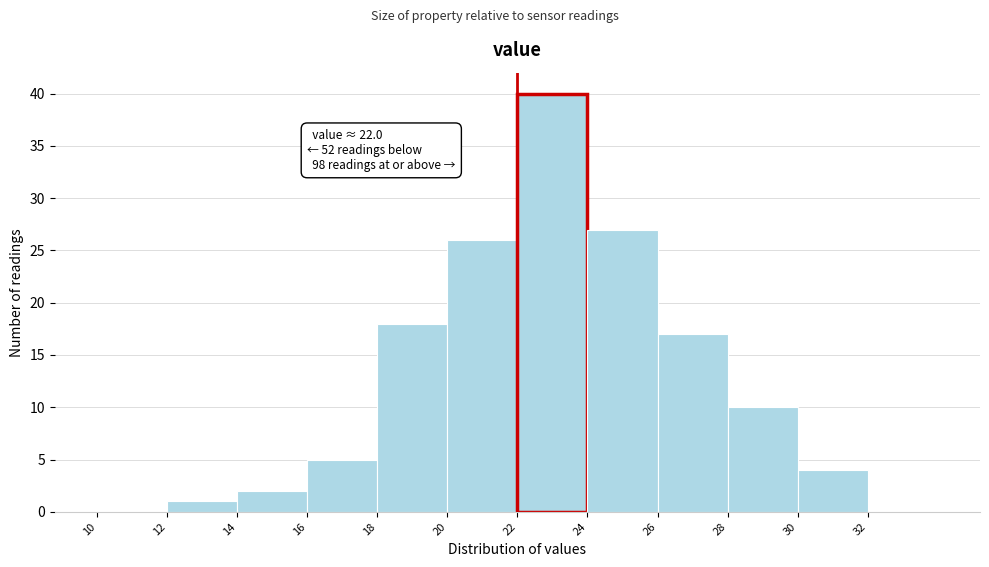

Which range on the x-axis has the tallest bar?

22 to 24